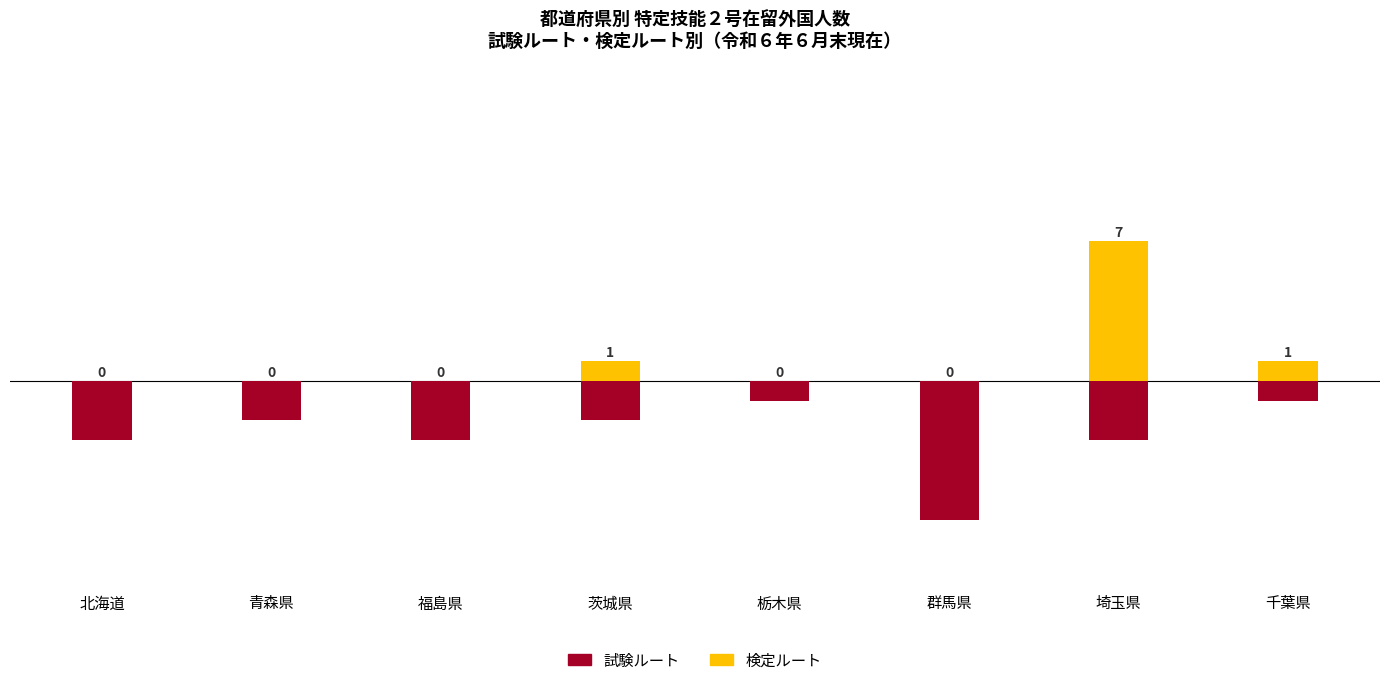

The 試験ルート series shows -3 at 福島県. True or false?

True